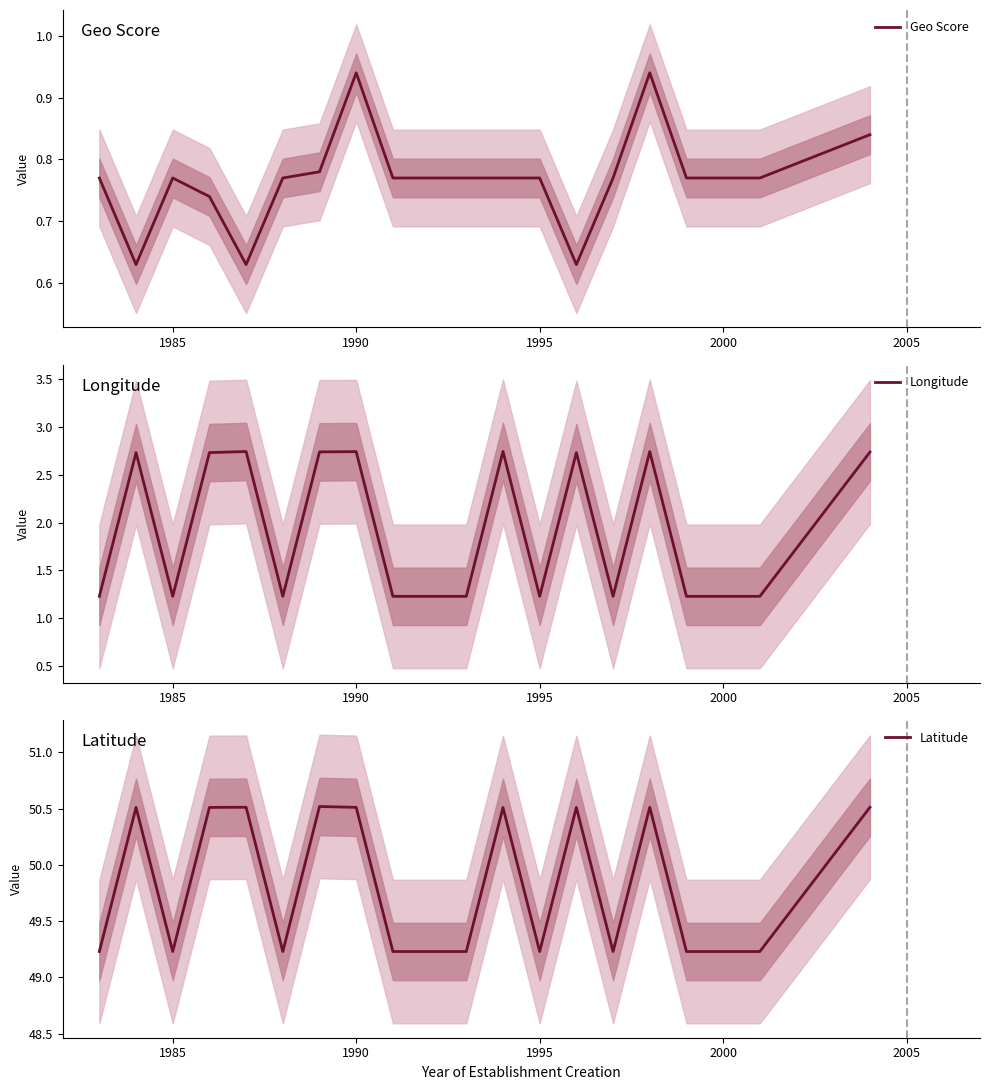

What is the lowest value of the Longitude series?

1.2